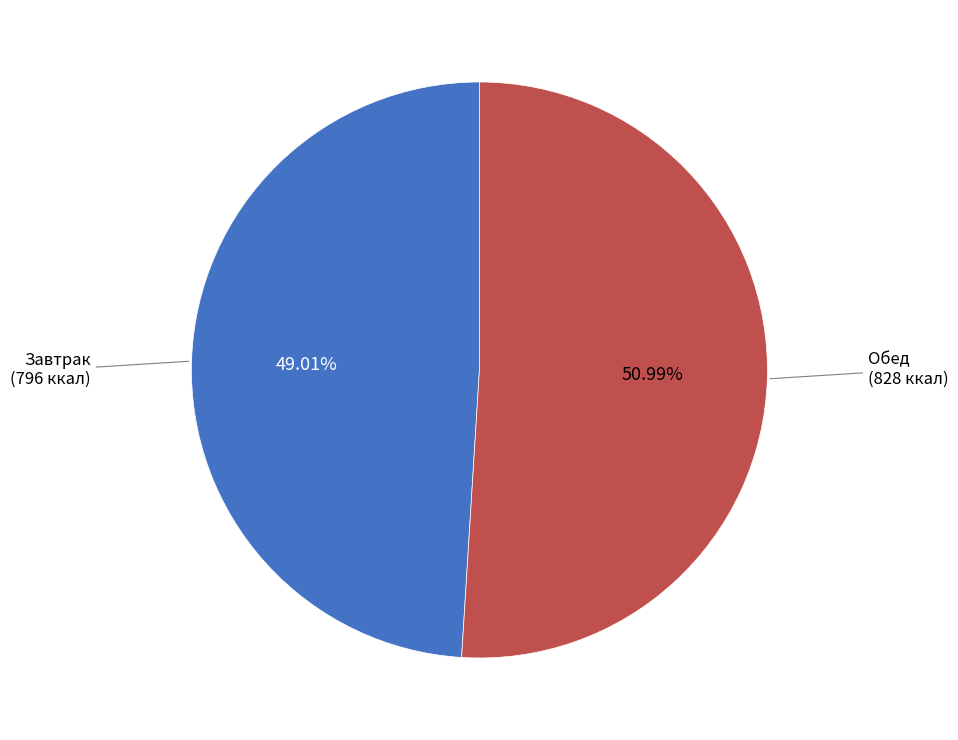

How many segments does this pie chart have?

2